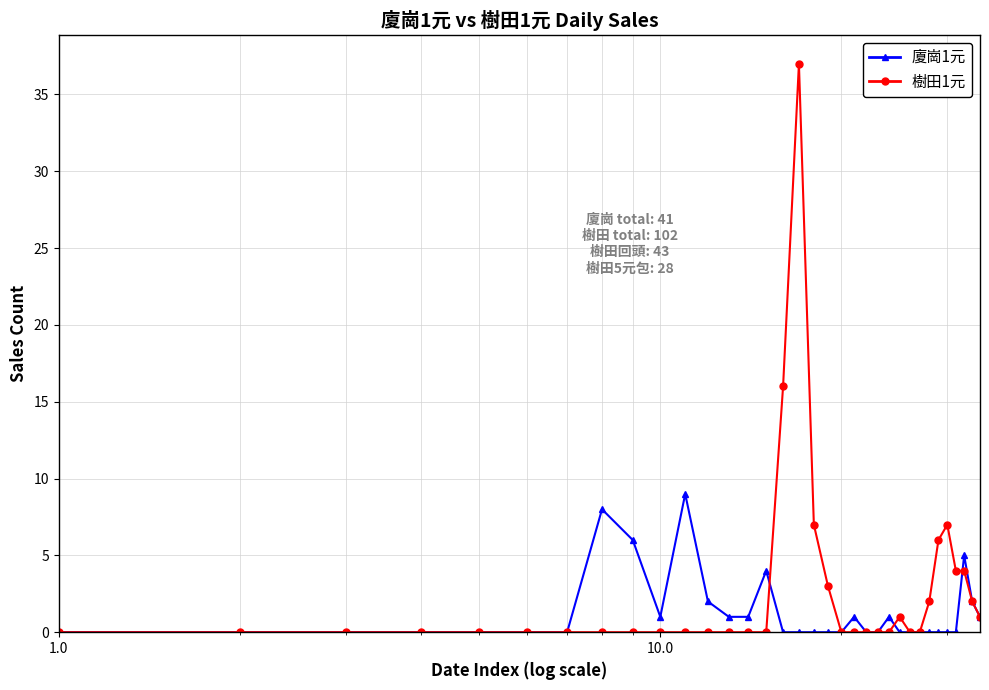

What is the maximum value shown in the chart?

37